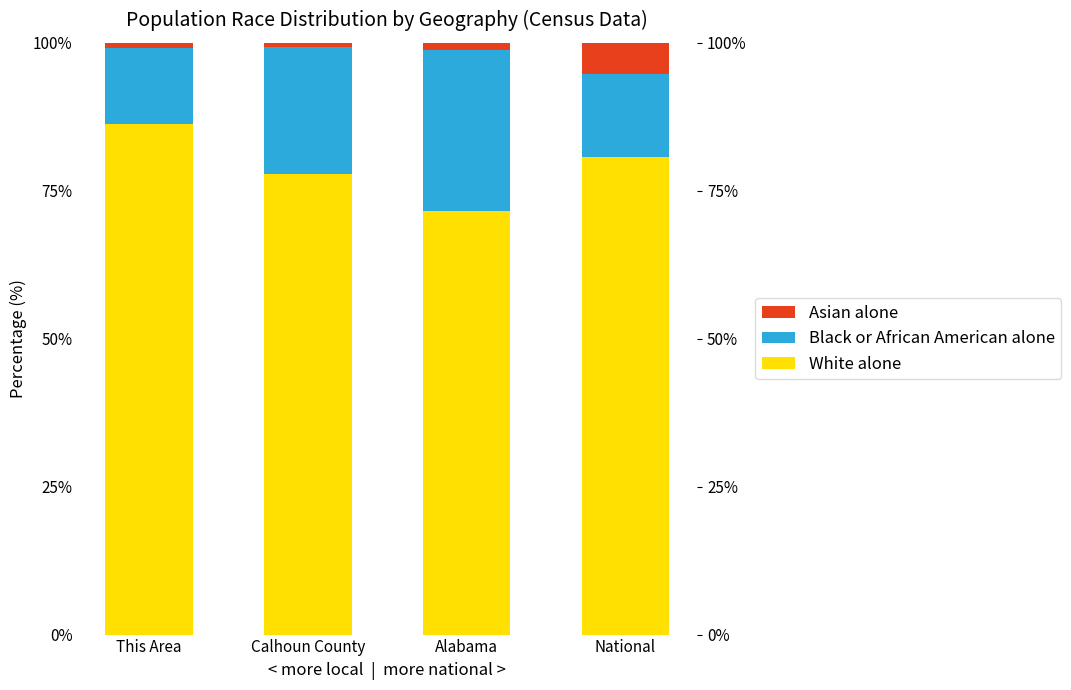

What is the value of the Asian alone bar at the 4th from the left?

5.3